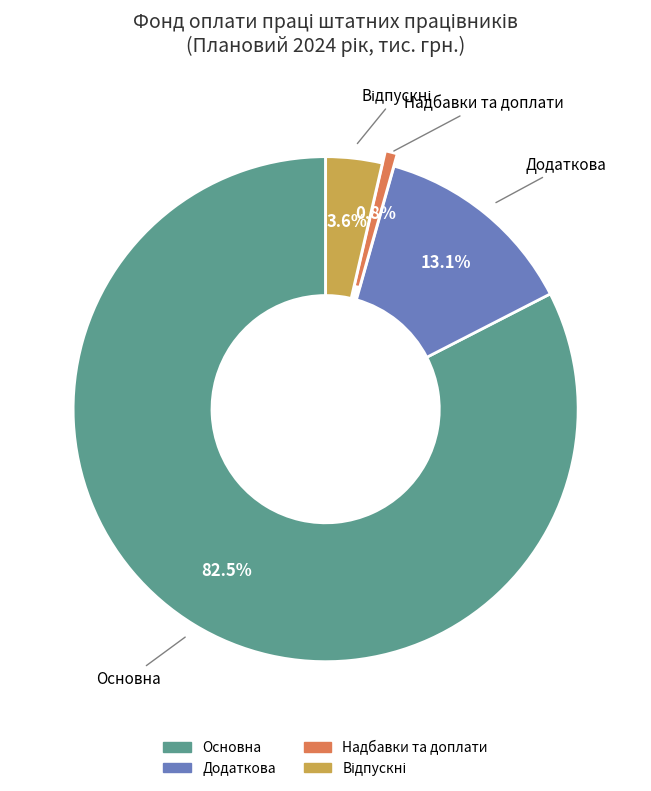

Does any single category account for the majority?

Yes